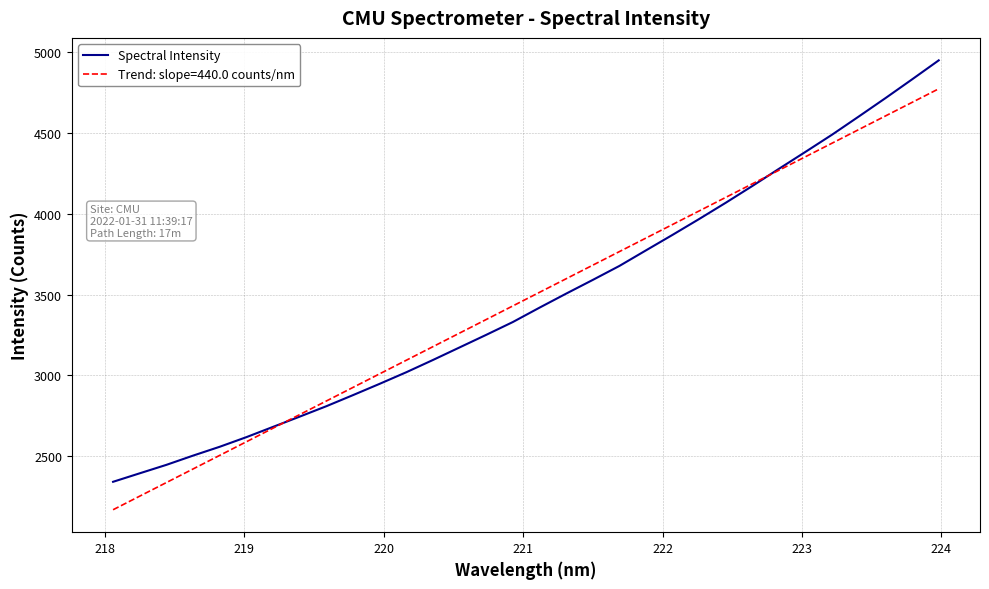

Which series has the largest range (max minus min)?

Spectral Intensity